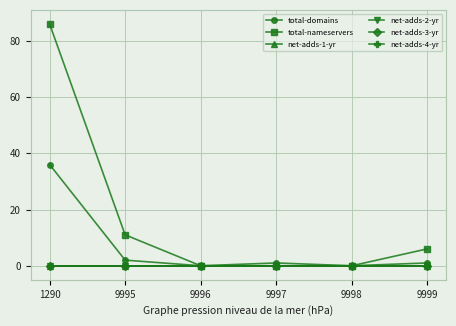

At which category does total-domains reach its first local valley?

9996